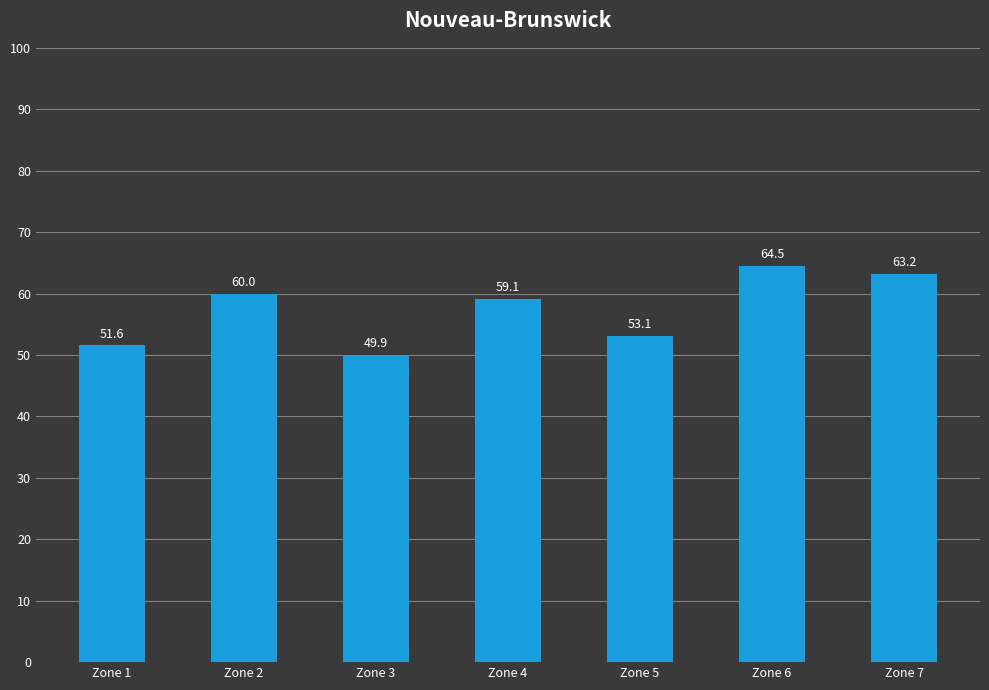

Does the chart contain any negative values?

No